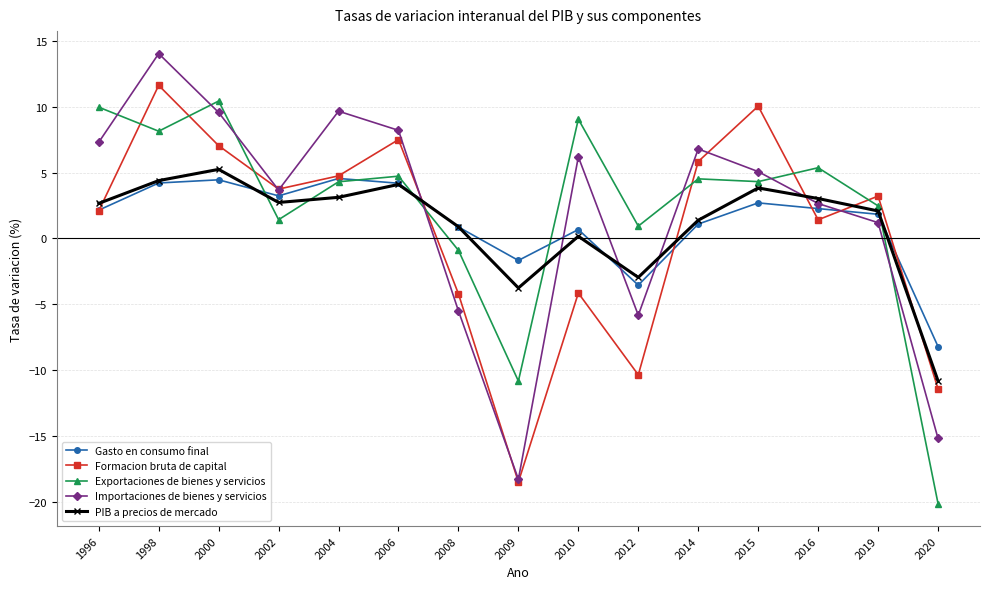

What is the value of the Gasto en consumo final point at the 6th from the left?

4.2